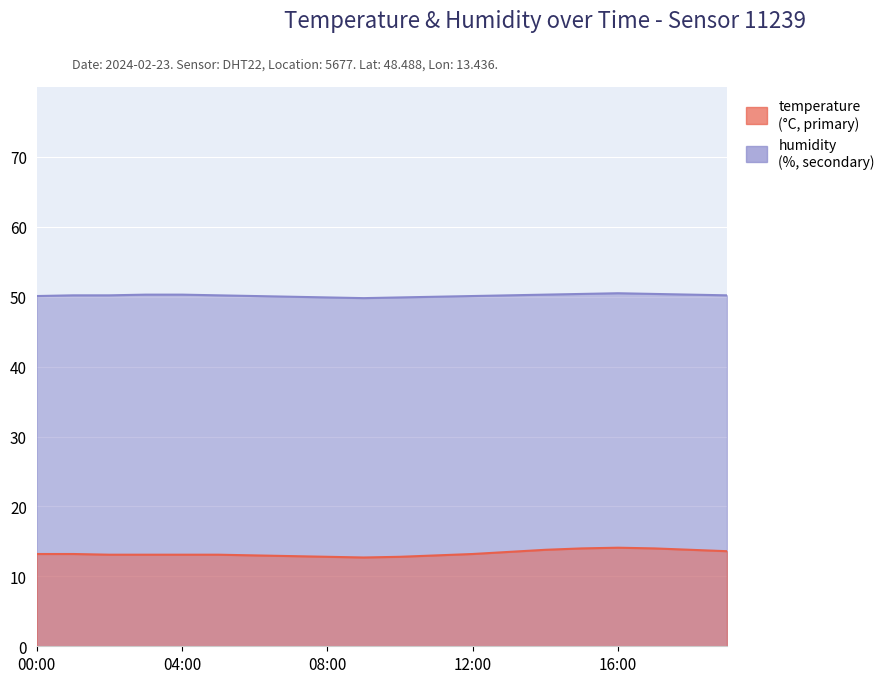

In humidity, how many points are higher than both neighbors (excluding endpoints)?

1